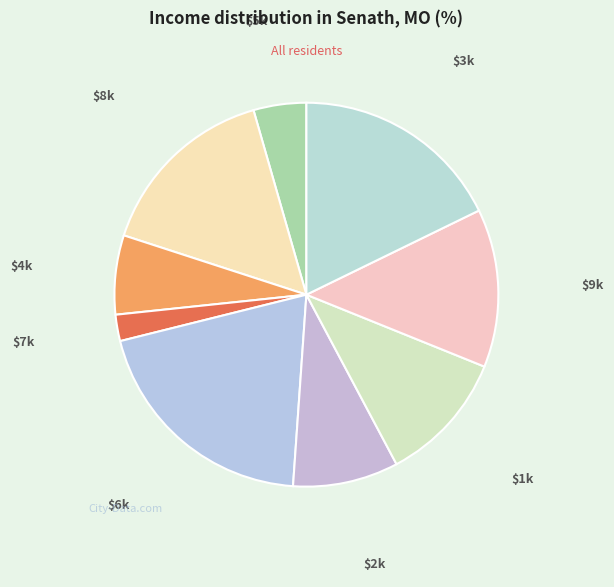

Rank the categories by value from highest to lowest.

6, 3, 8, 9, 1, 2, 4, 5, 7